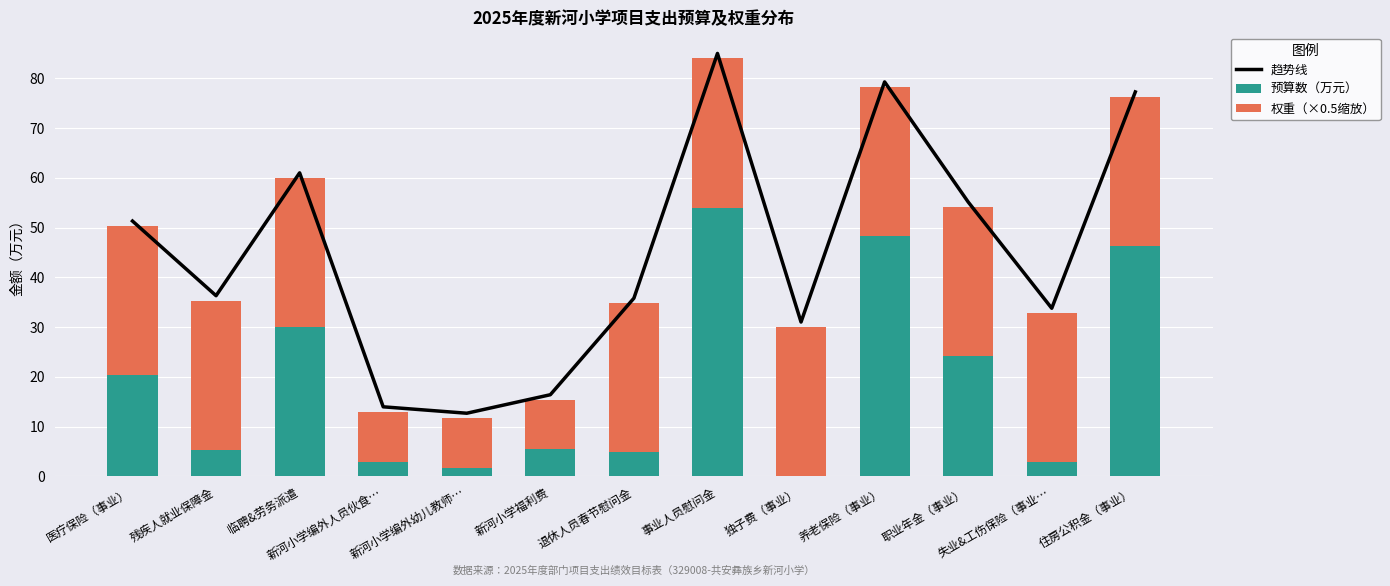

Which has a higher value, 事业人员慰问金 or 职业年金（事业）?

事业人员慰问金